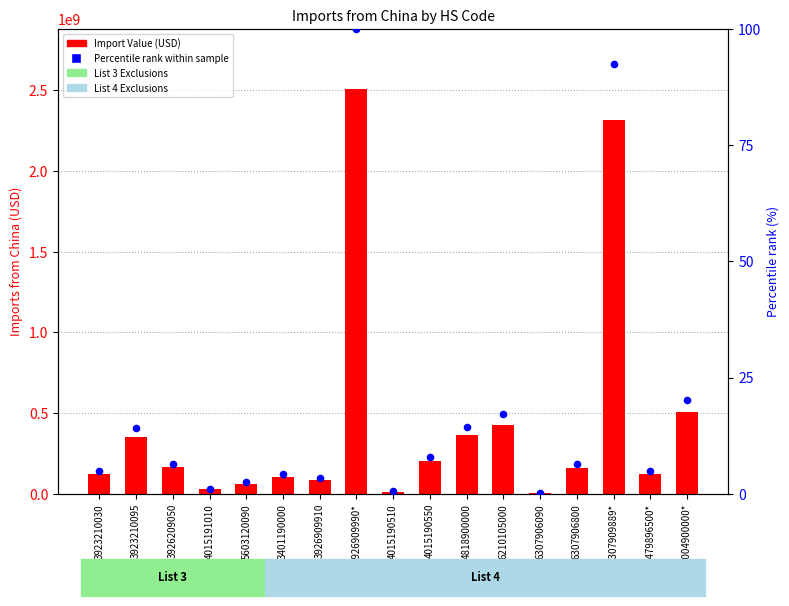

Is the value of Import Value (USD) at 3926909910 greater than the value of Percentile rank within sample at 6307906800?

Yes